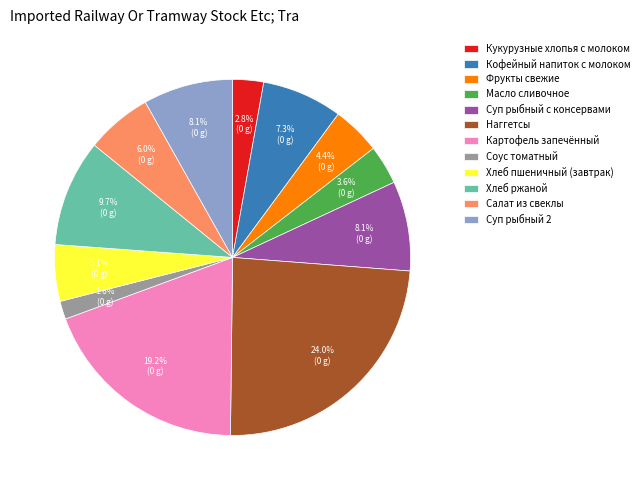

What is the ratio of the value at Соус томатный to the value at Суп рыбный 2?

0.2